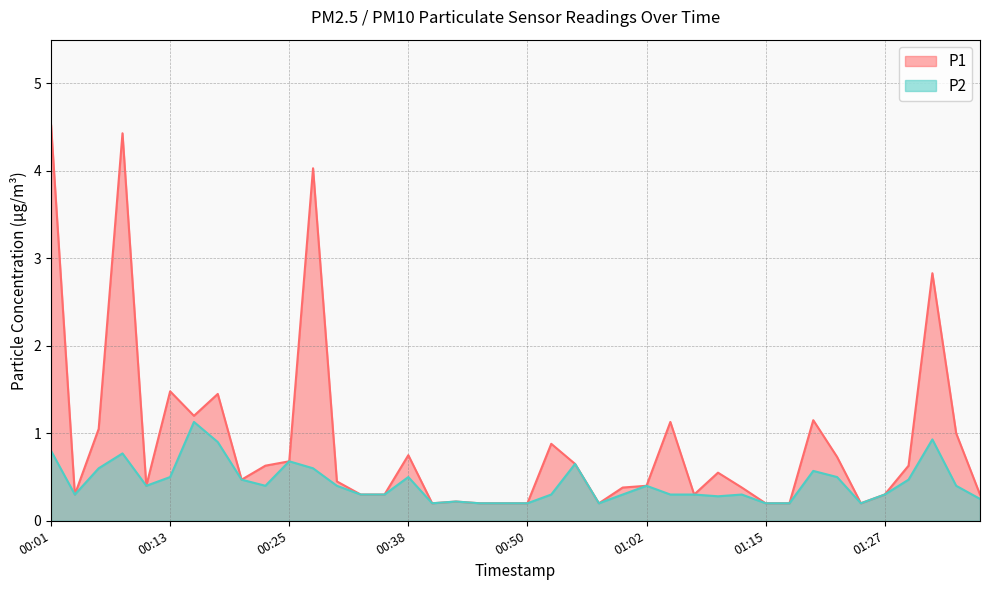

The value of P2 at 00:20 is 0.5. True or false?

True